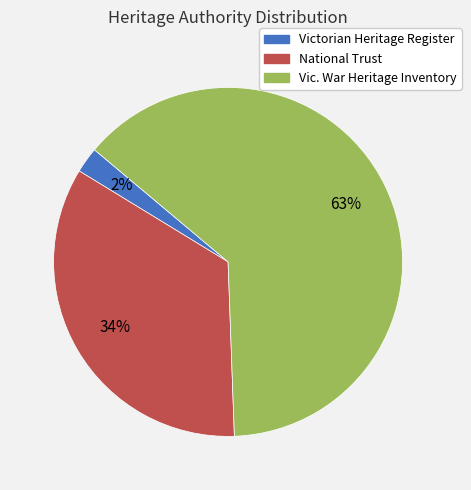

Do National Trust and Victorian Heritage Register together represent more than half of the pie?

No